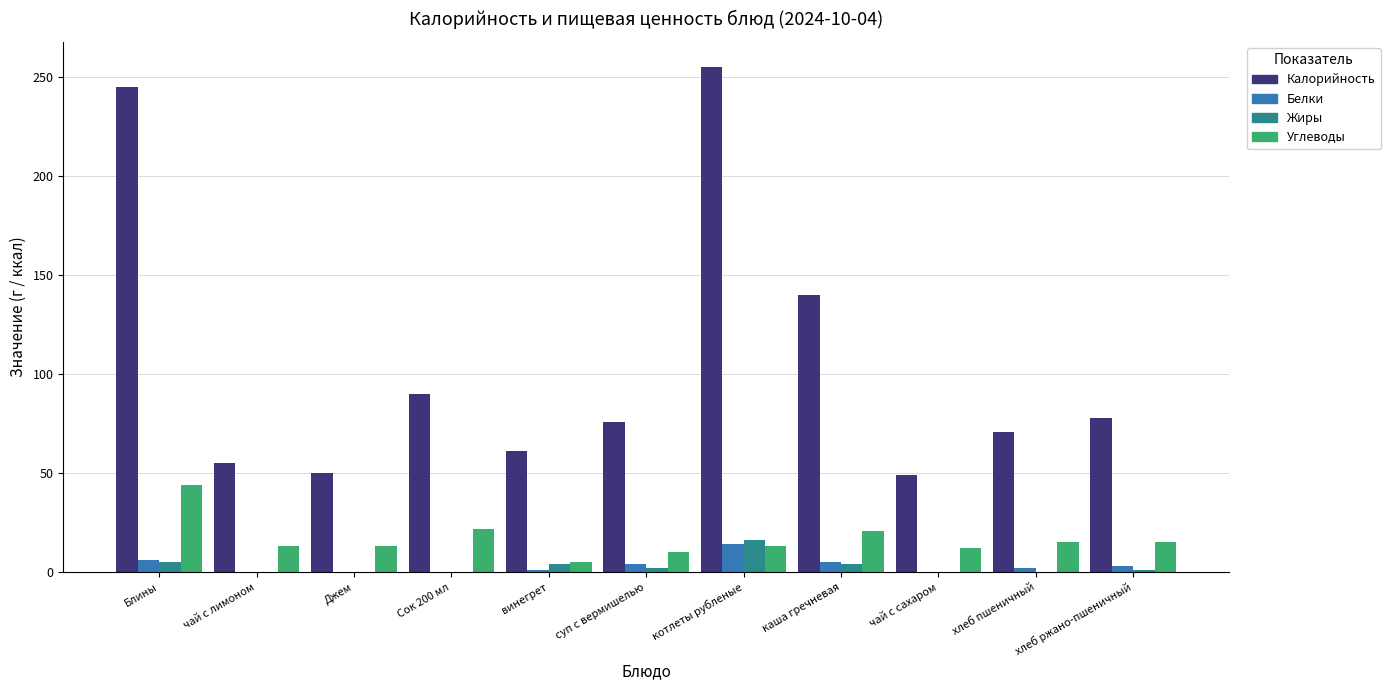

Which series has the largest total across all categories?

Калорийность